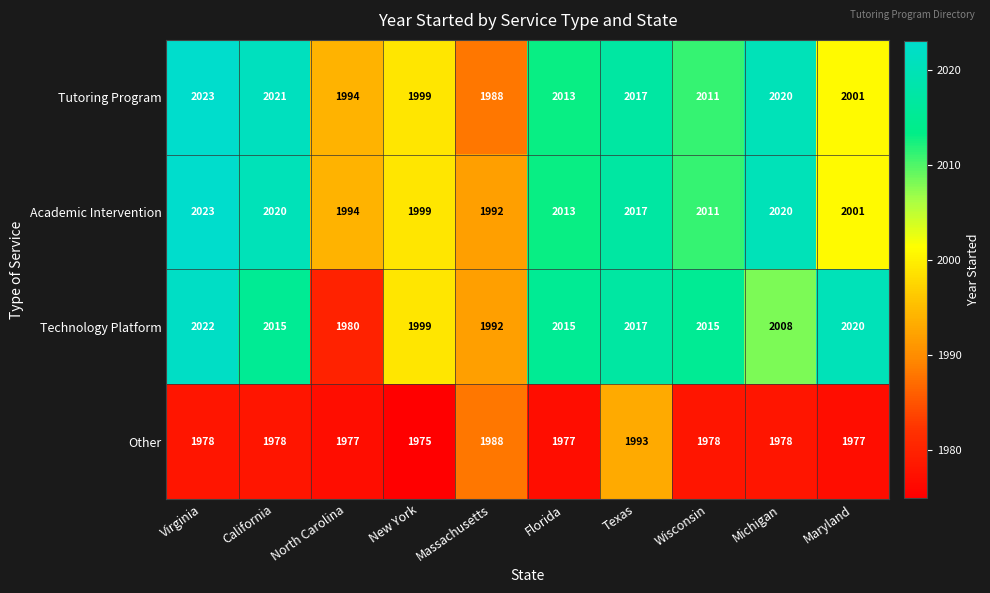

The Other series shows 1978 at California. True or false?

True